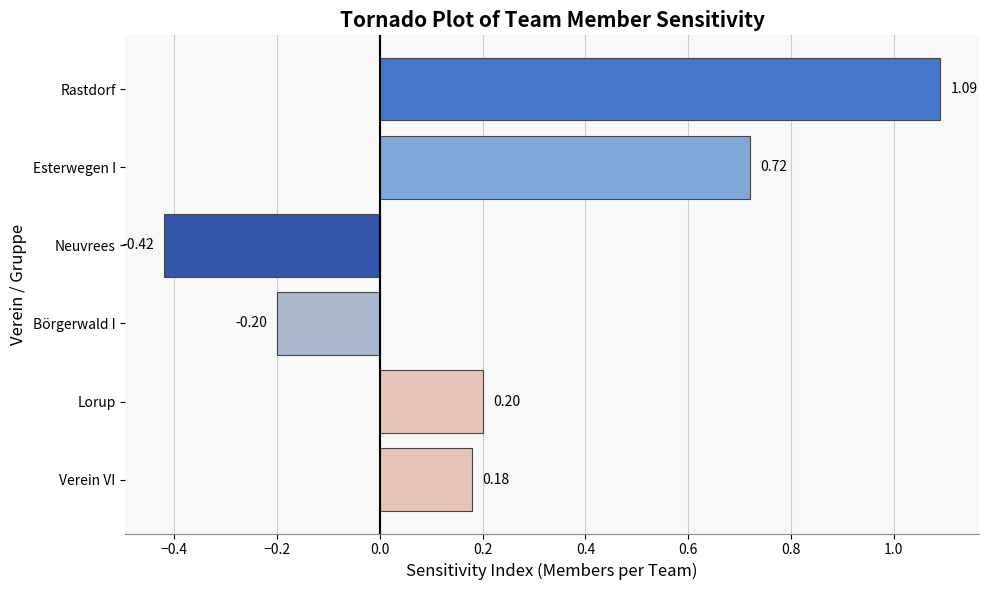

What is the average value?

0.3